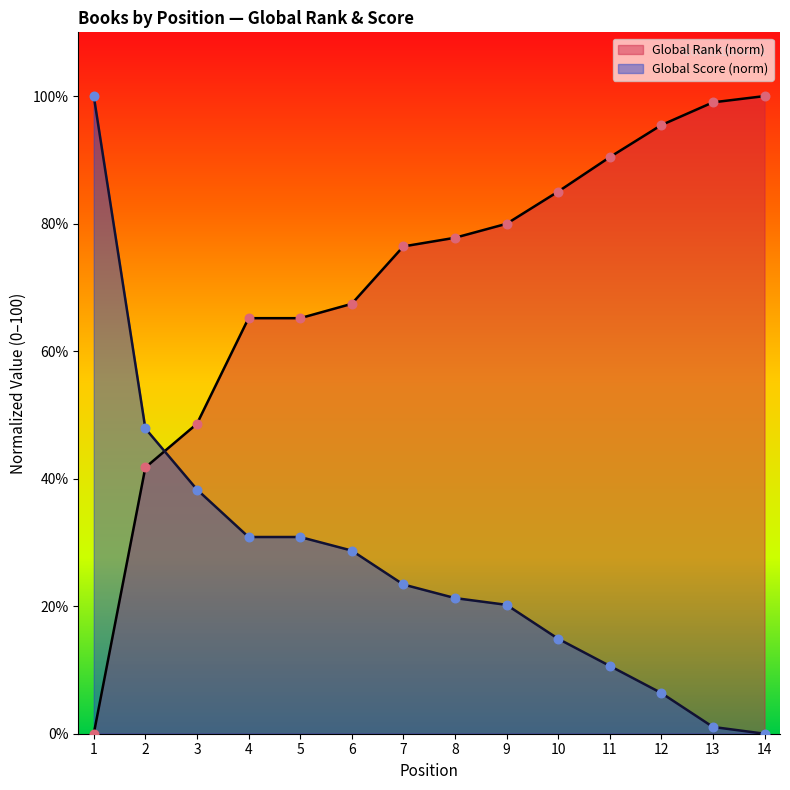

Which series reaches the minimum Y coordinate?

Global Rank